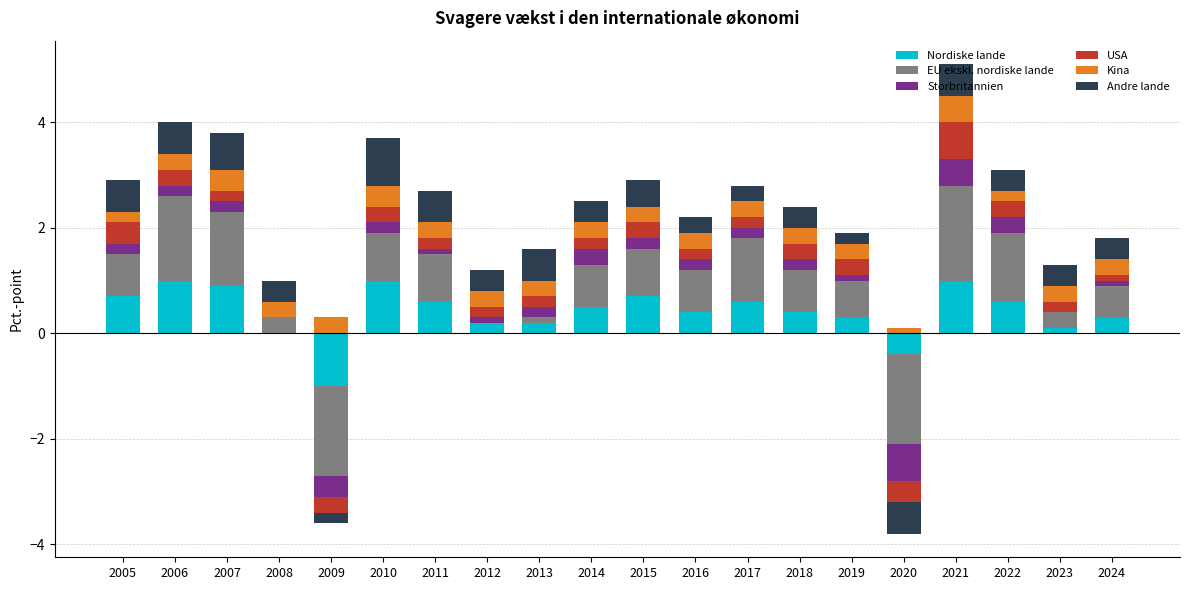

How many bars are there in total?

120